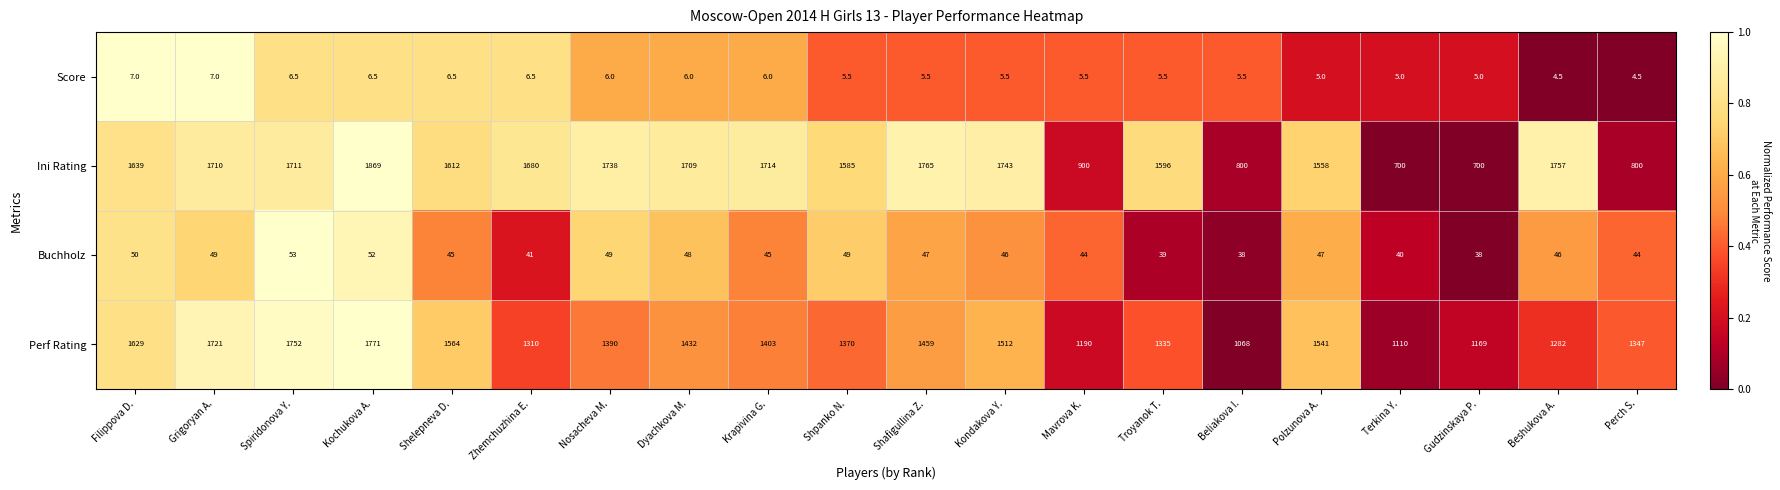

Which series has the widest spread of values?

Ini Rating